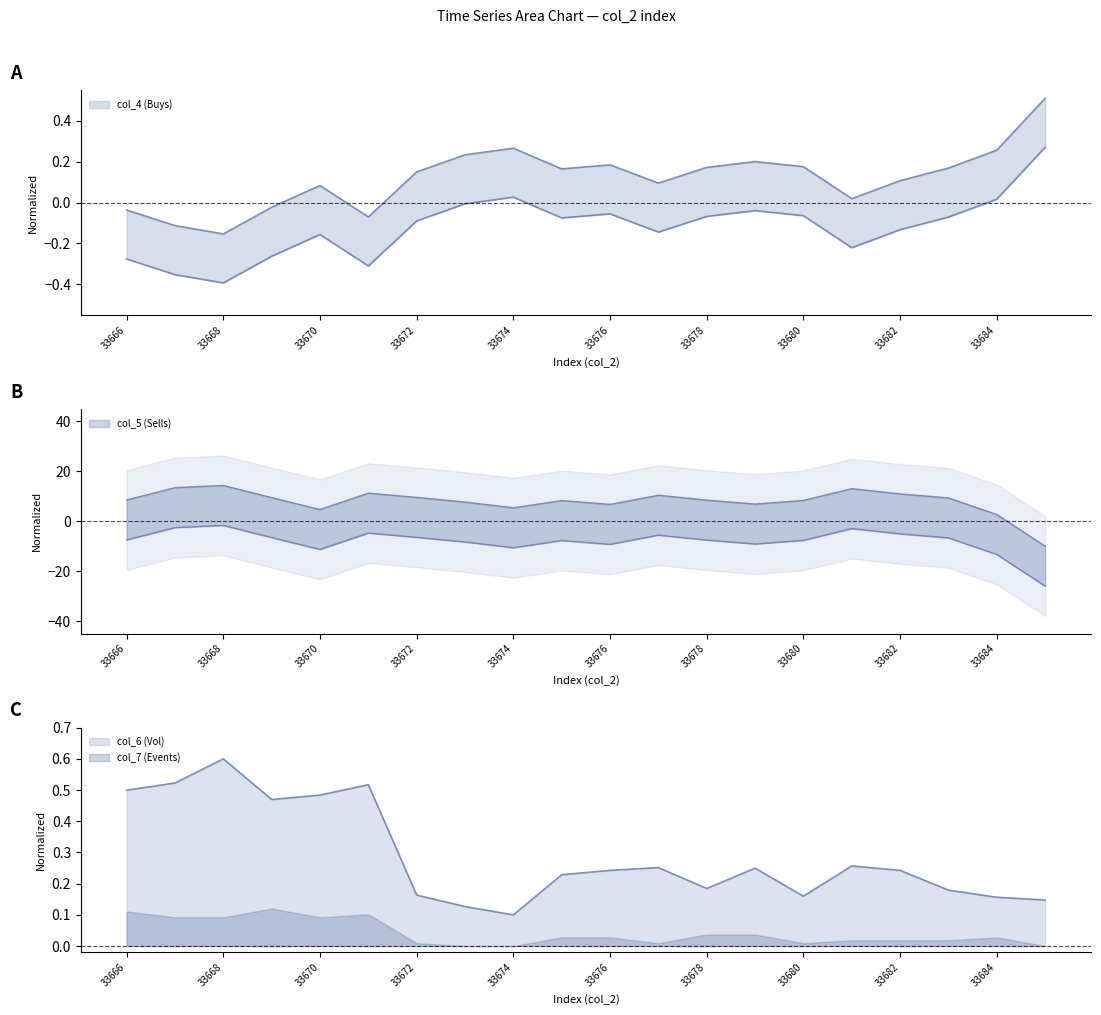

List the labels in order of col_5 (Sells) value, largest first.

33668, 33667, 33681, 33671, 33682, 33677, 33672, 33669, 33683, 33666, 33678, 33680, 33675, 33673, 33679, 33676, 33674, 33670, 33684, 33685